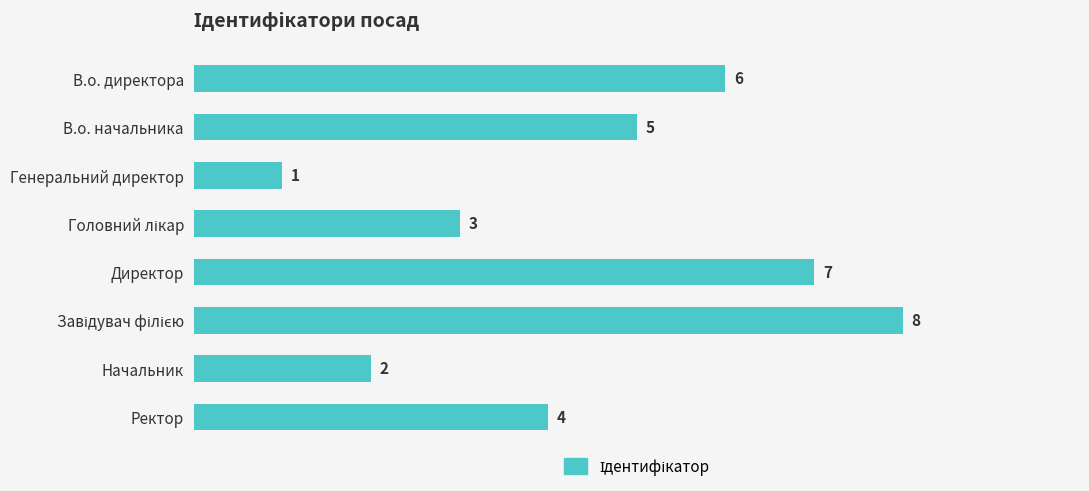

Count the number of data series in this chart.

1